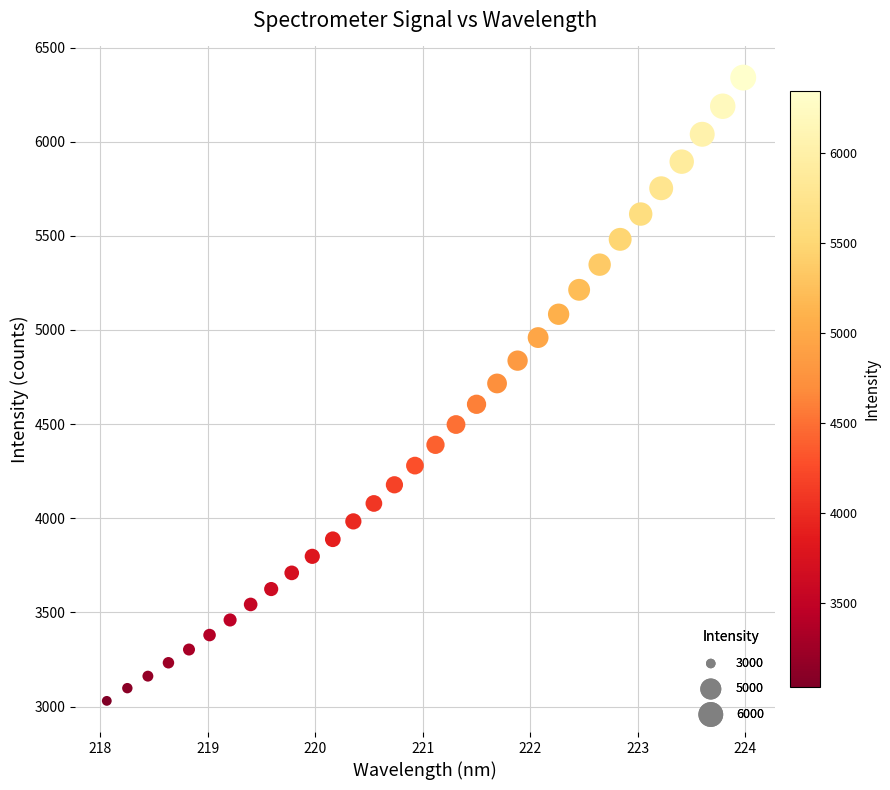

What is the range of X values (max minus min)?

5.9